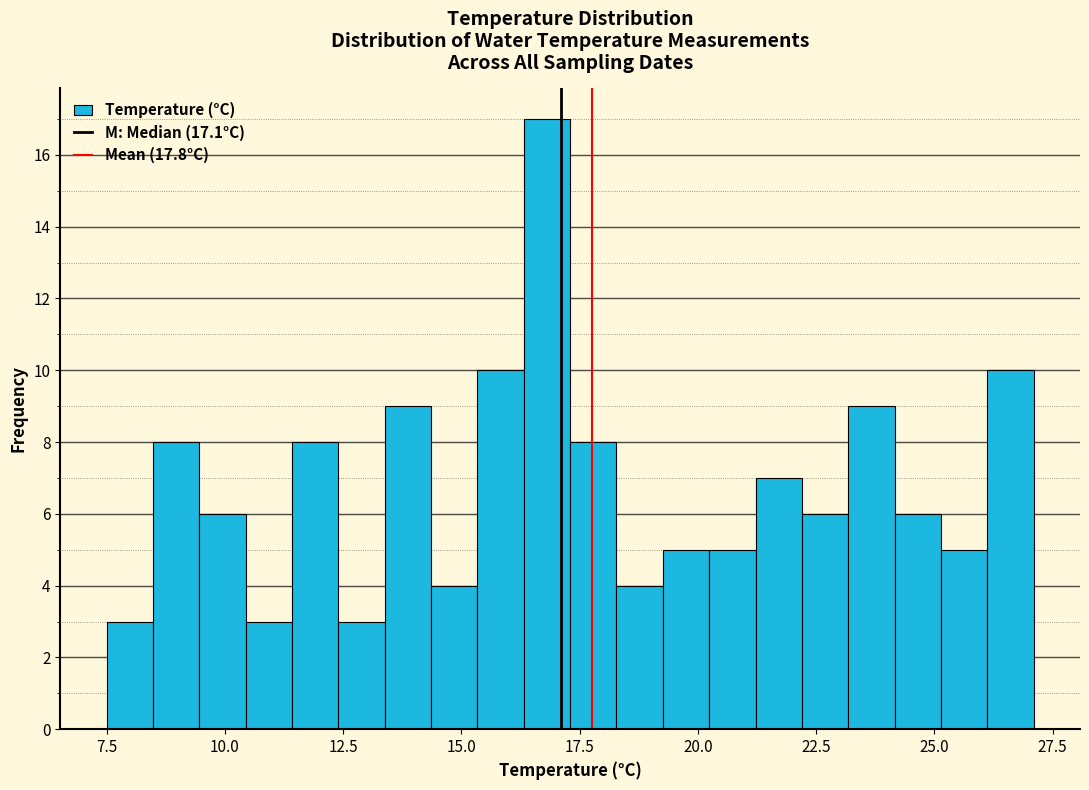

Around what value on the x-axis is the tallest bar? Give the approximate position of its centre, as read against the axis.

17.0